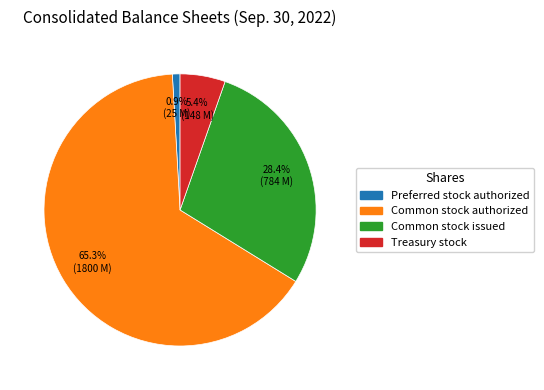

To the nearest percent, what percentage of the pie is Common stock issued?

28%